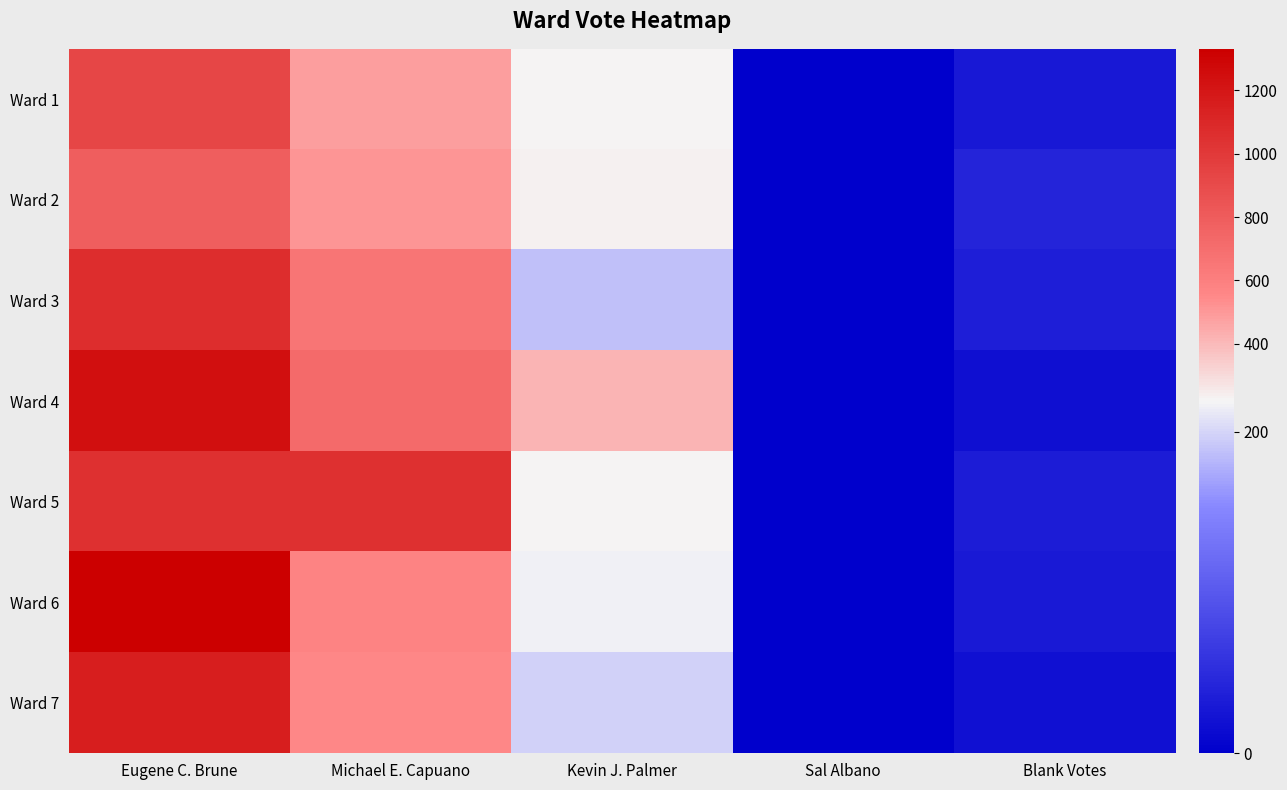

Which series changed the most between Eugene C. Brune and Sal Albano?

Ward 6